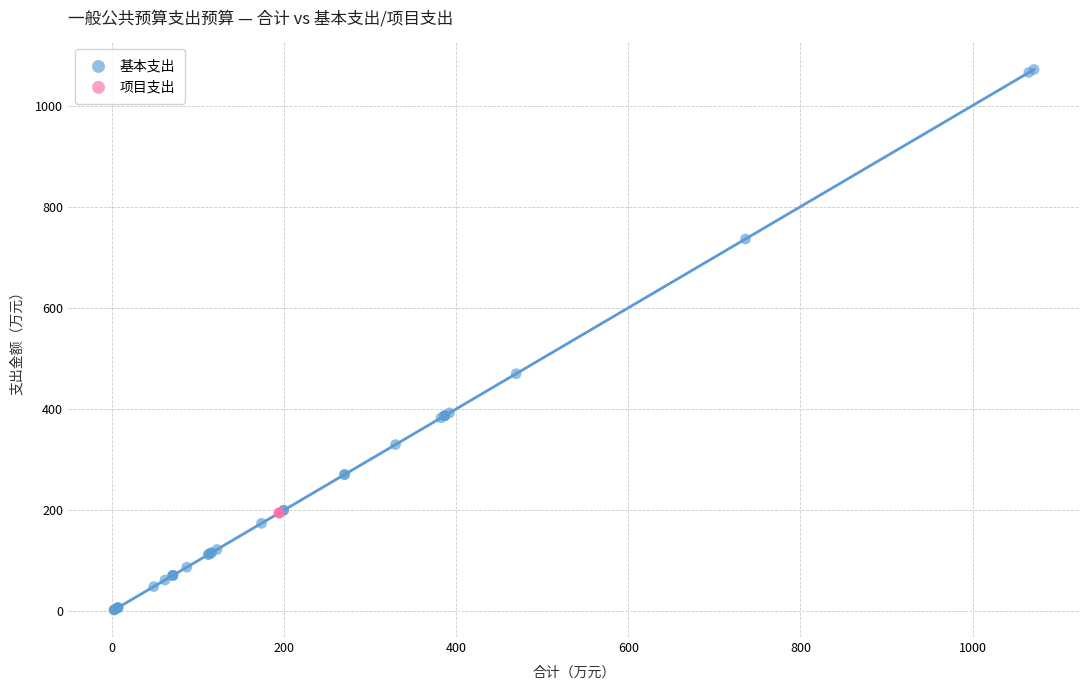

Which series contains the highest Y value?

基本支出